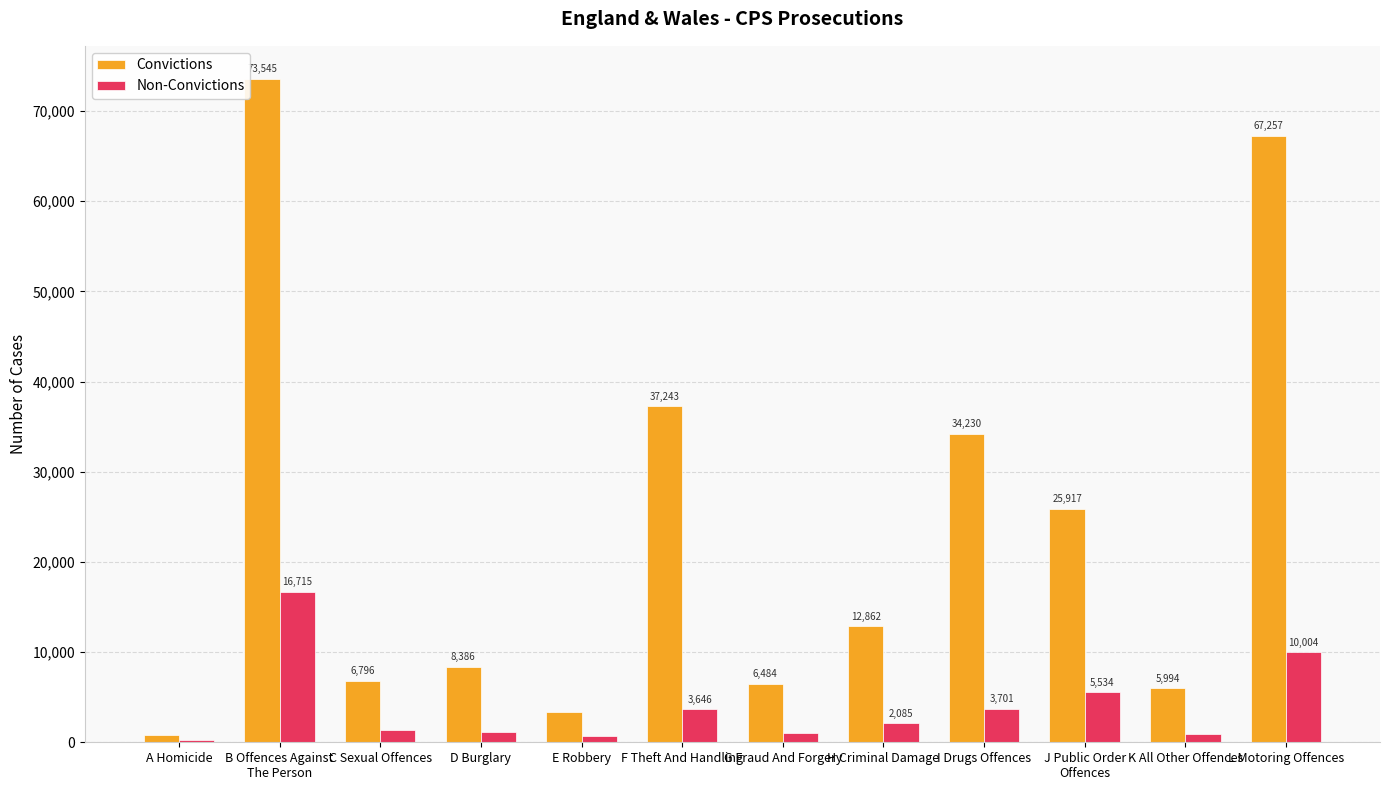

What is the maximum value for Convictions?

73545